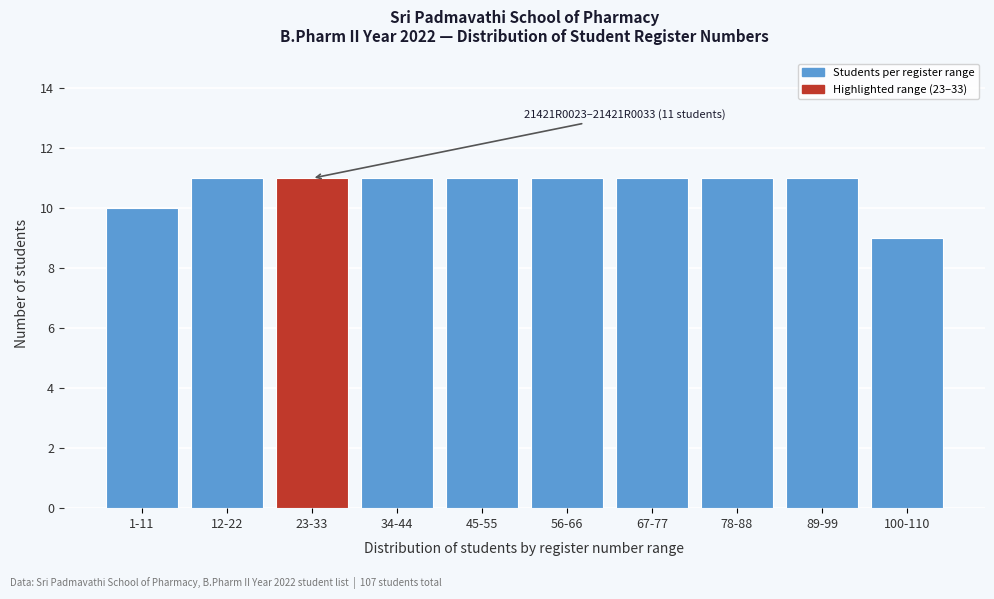

Reading right to left, extract all data points from this chart.

9	11	11	11	11	11	11	11	11	10